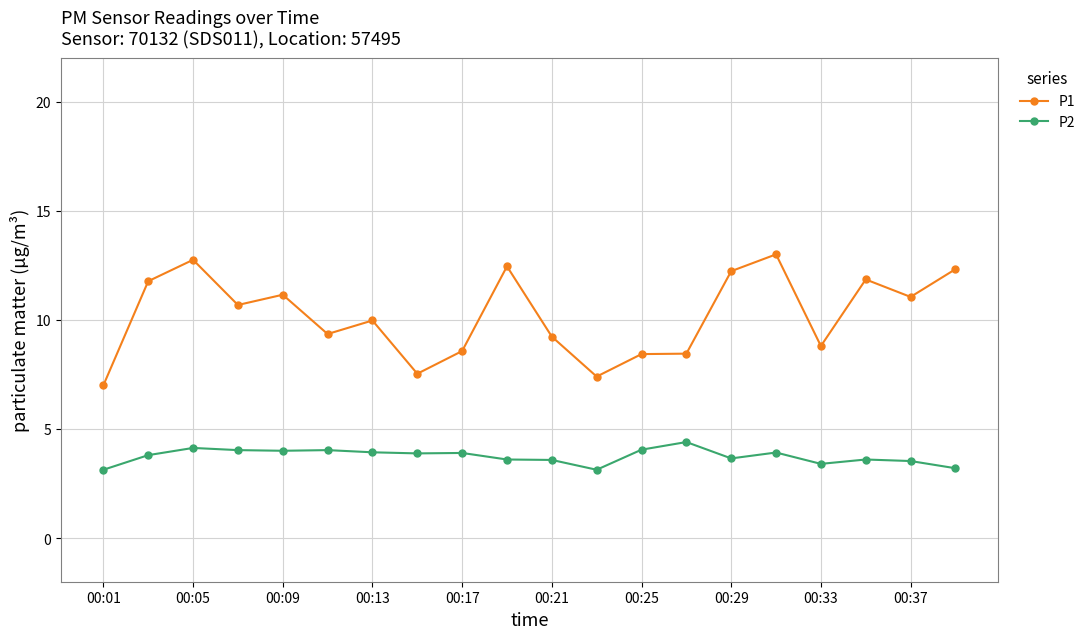

Which series has the largest range (max minus min)?

P1